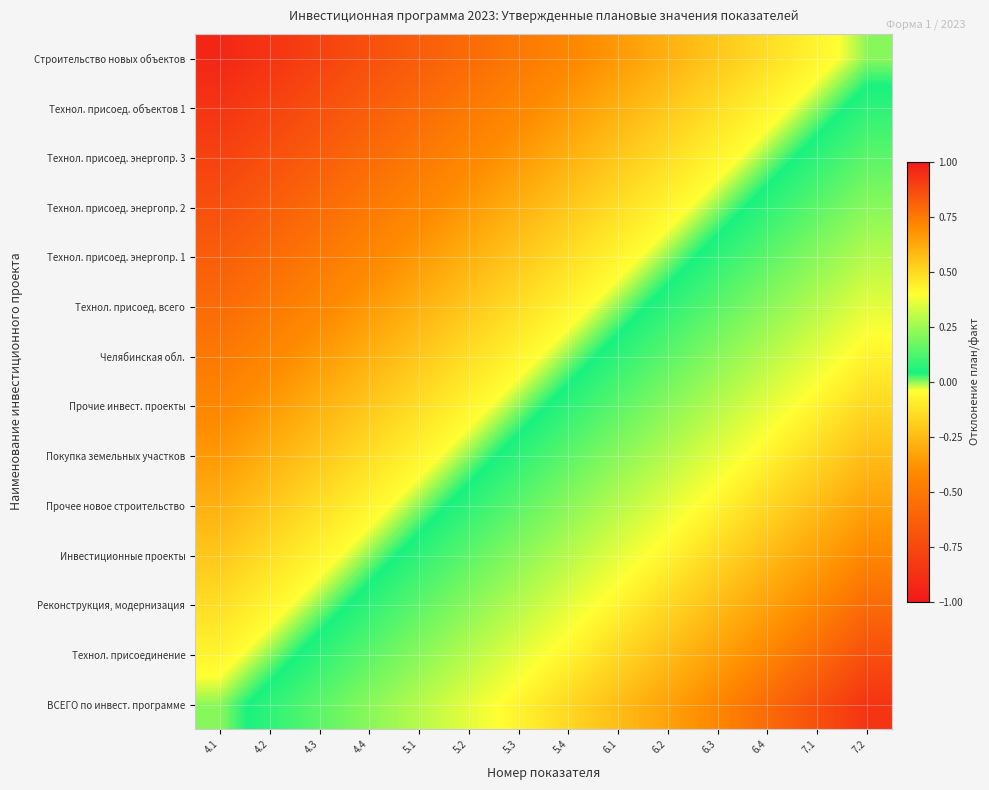

Between 6.1 and 6.2, which is larger?

6.2